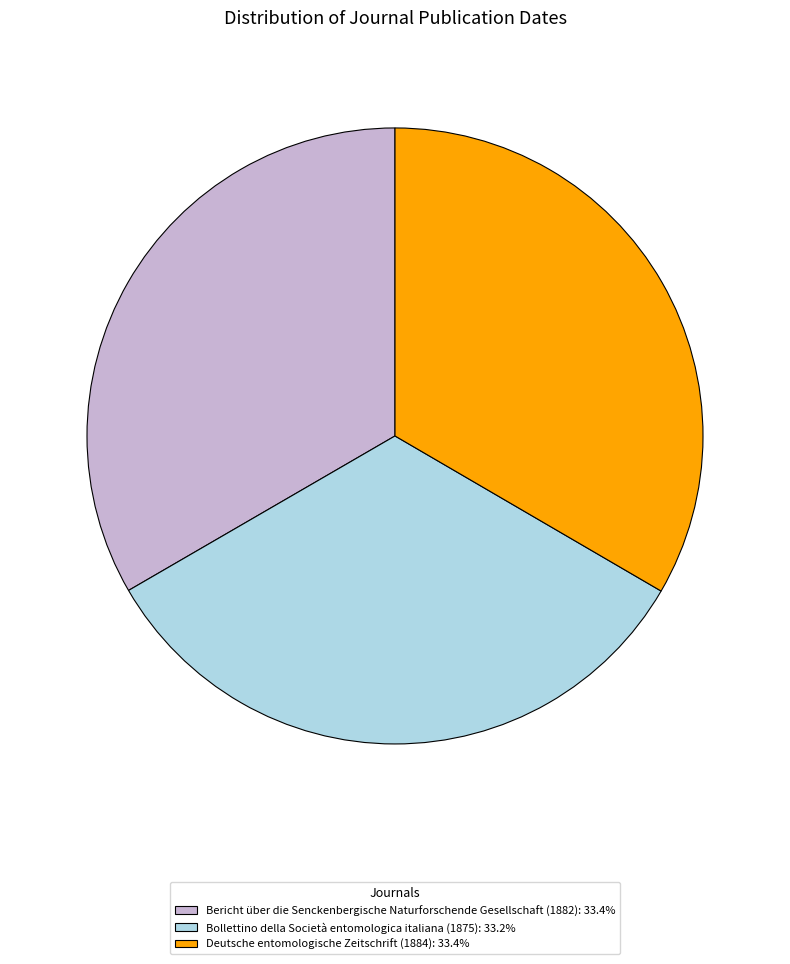

Is there a majority slice in this chart?

No